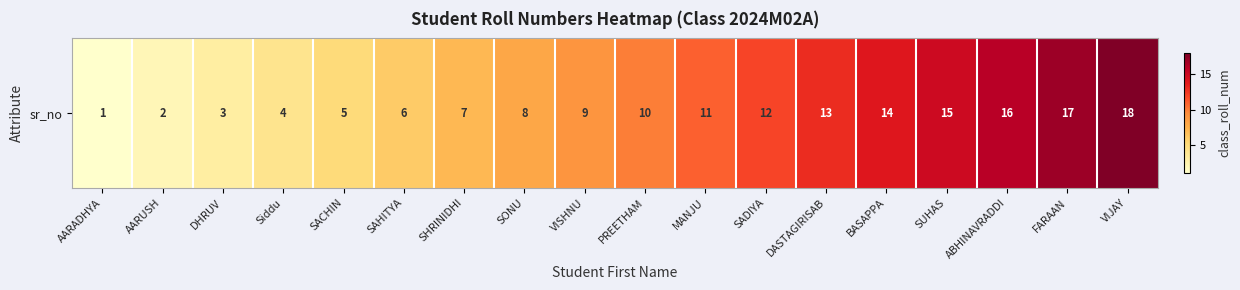

Reading left to right, list all the values displayed in this chart.

1	2	3	4	5	6	7	8	9	10	11	12	13	14	15	16	17	18